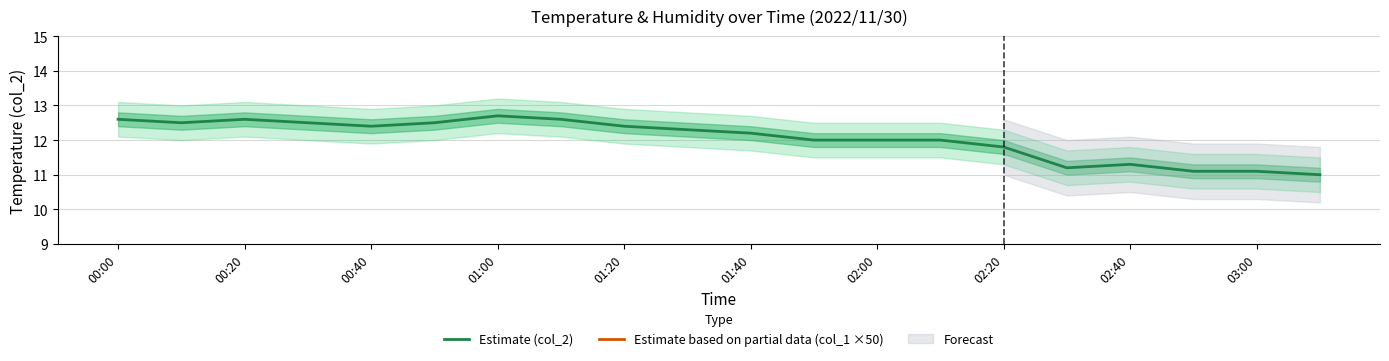

What is the difference between the maximum and second lowest values in the Estimate based on partial data (col_1 ×50) series?

5.0